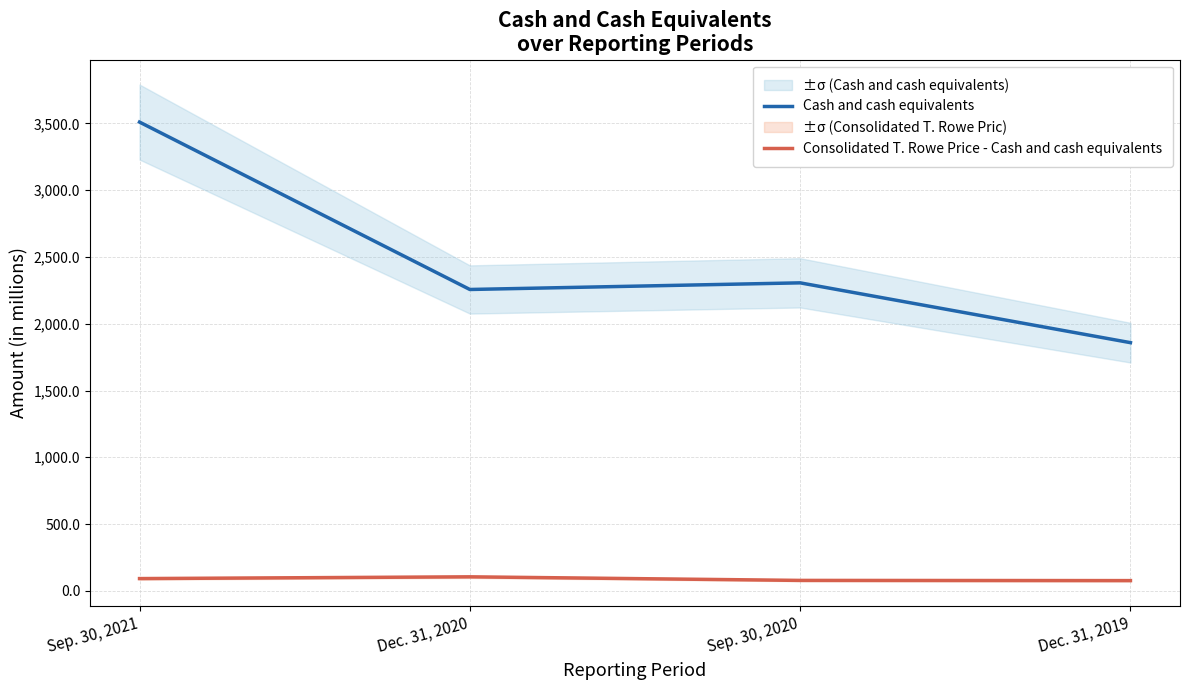

True or false: Cash and cash equivalents and Consolidated T. Rowe Price - Cash and cash equivalents cross at least once.

False